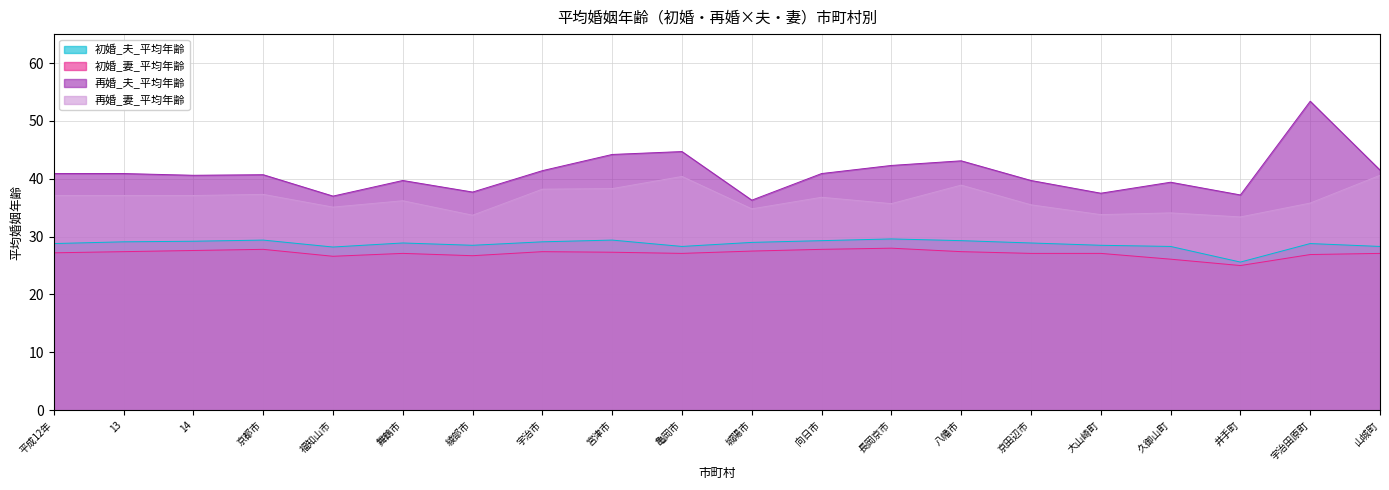

What is the total value across all series at 宇治田原町?

144.9